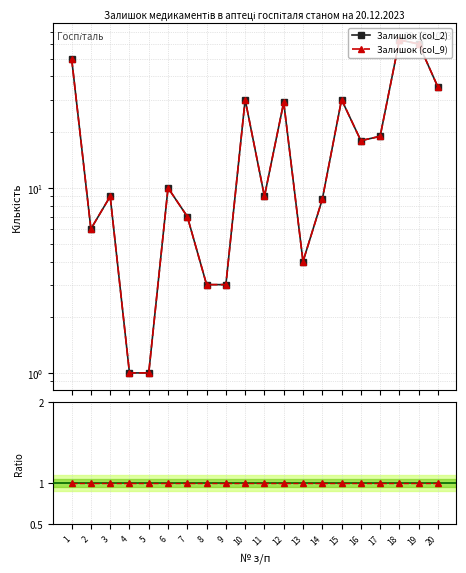

At 19, list the series in order from largest to smallest.

Залишок (col_2), Залишок (col_9), Ratio